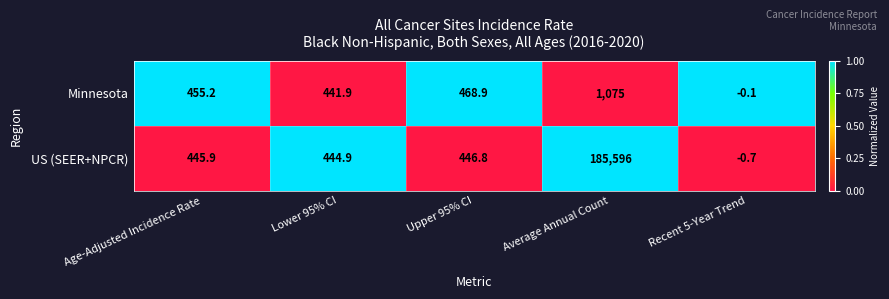

At which category is the sum across all series the highest?

Average Annual Count